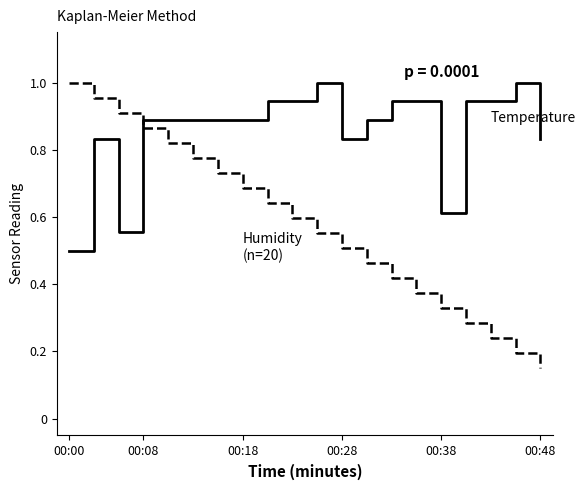

What is the smallest value displayed?

0.1